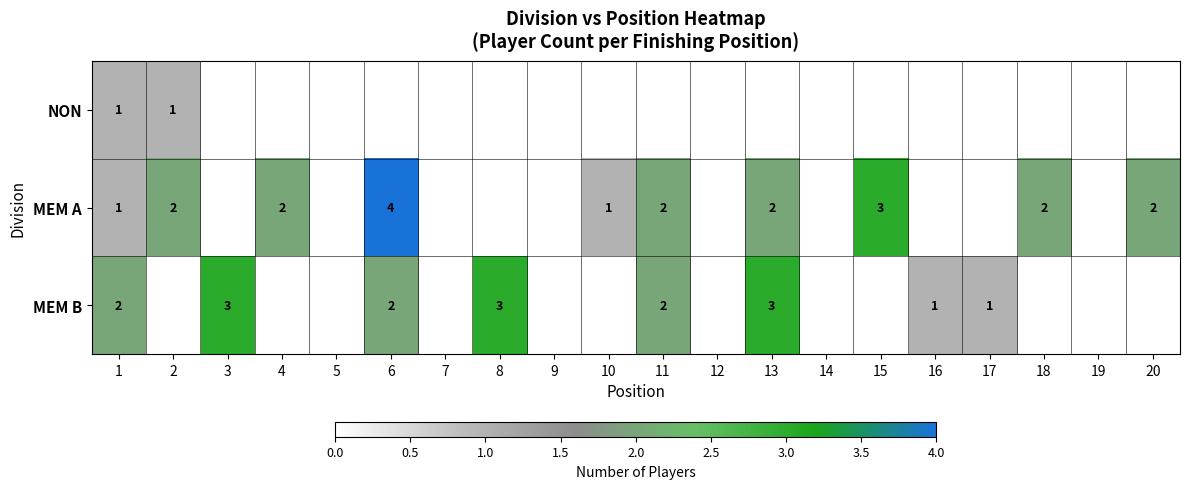

Is it true that MEM B equals 5 at 8?

False